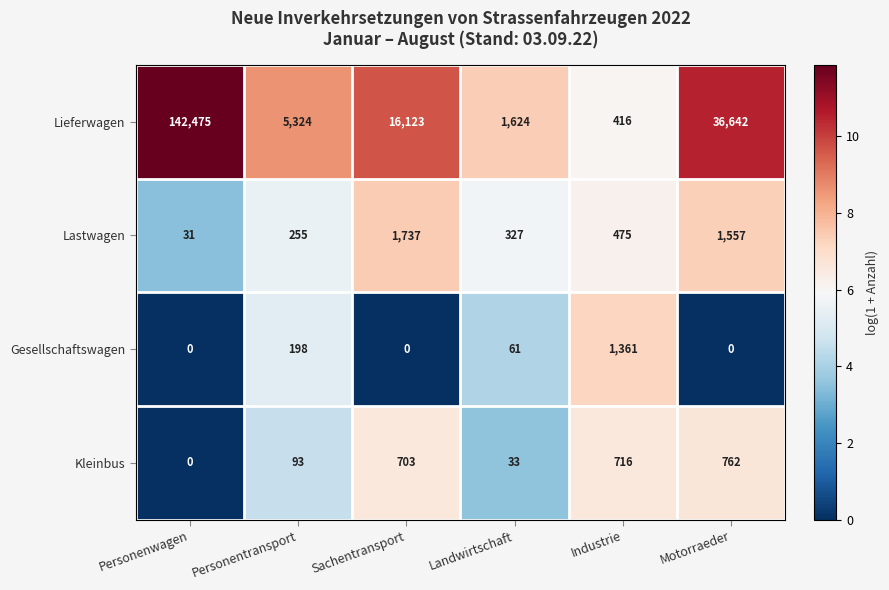

At which label does Gesellschaftswagen reach its peak?

Industrie